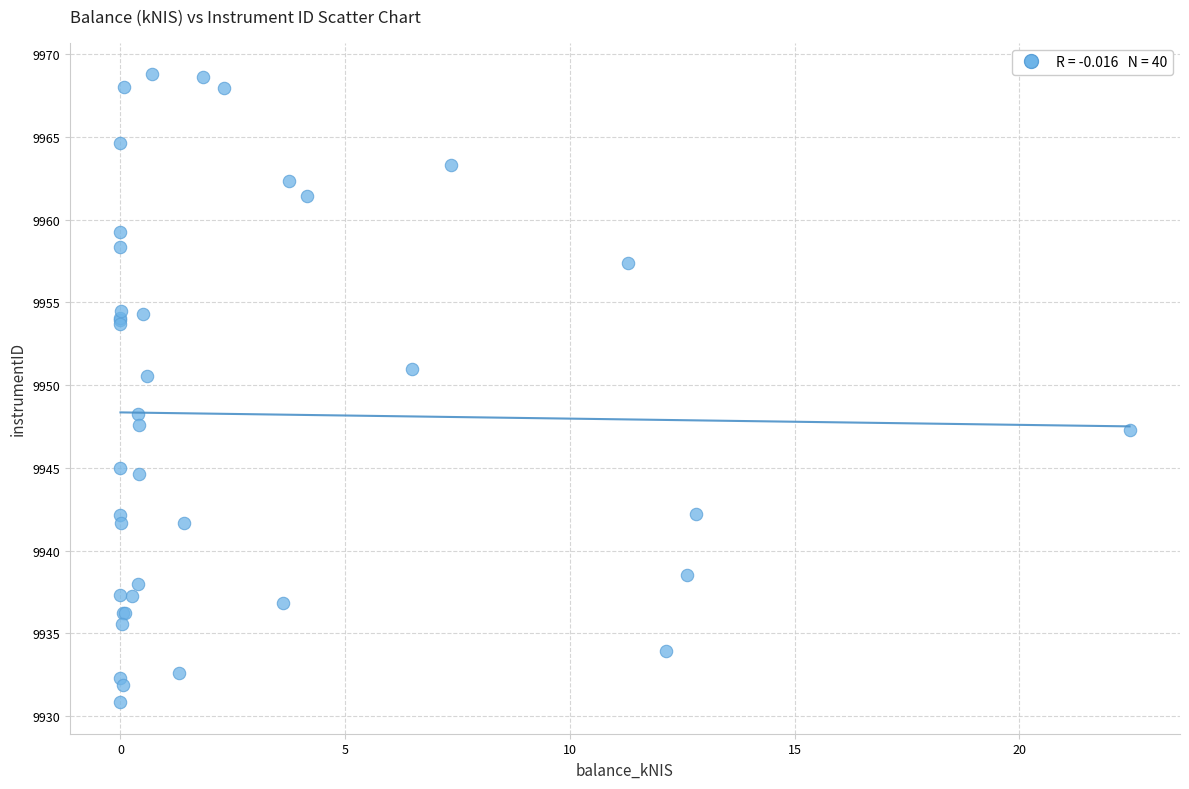

What Y value in the scatter plot is closest to 9949?

9948.2